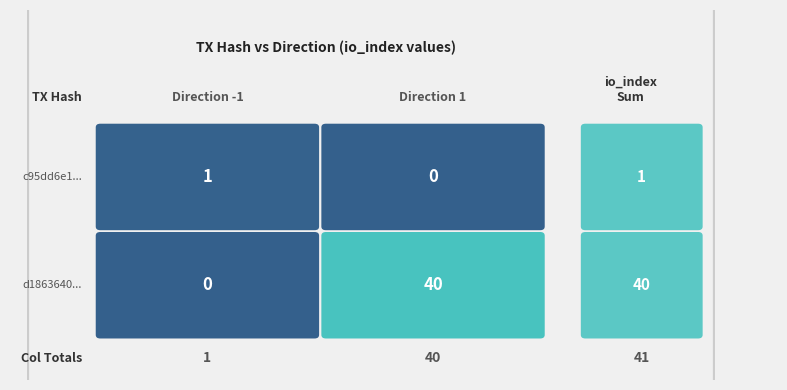

The value of d1863640ec369c86865f113c122fd3d746af642 at 0 is 0. True or false?

False